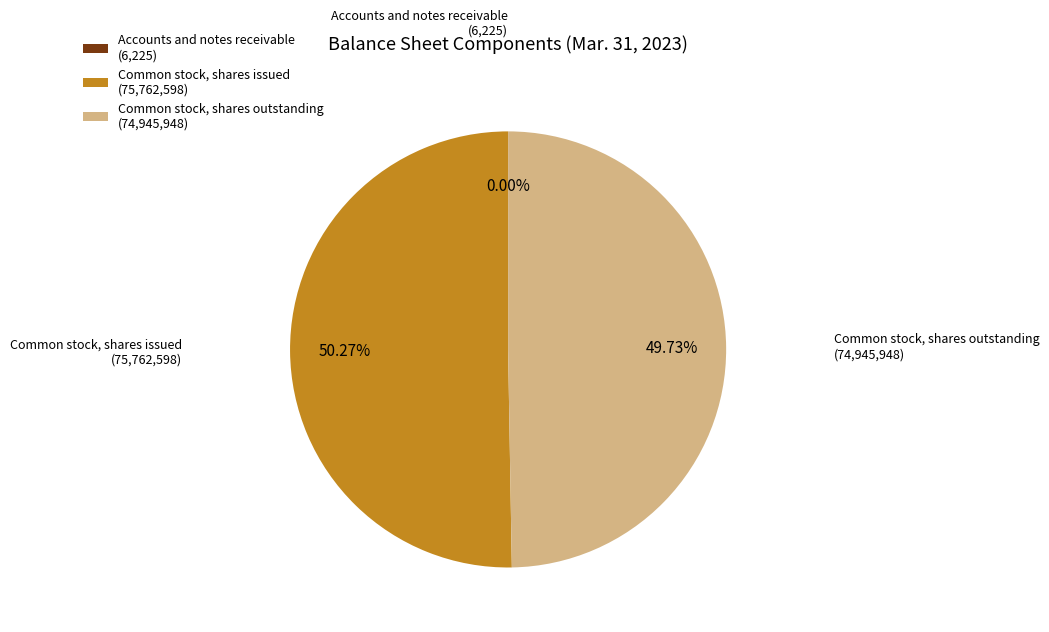

Between Common stock, shares outstanding (74,945,948) and Common stock, shares issued (75,762,598), which is larger?

Common stock, shares issued (75,762,598)